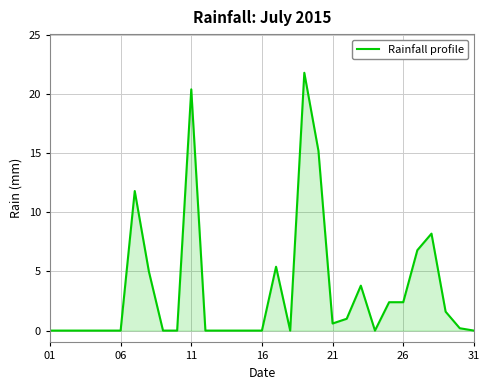

Reading left to right, extract all data points from this chart.

0.0	0.0	0.0	0.0	0.0	0.0	11.8	5.0	0.0	0.0	20.4	0.0	0.0	0.0	0.0	0.0	5.4	0.0	21.8	15.2	0.6	1.0	3.8	0.0	2.4	2.4	6.8	8.2	1.6	0.2	0.0